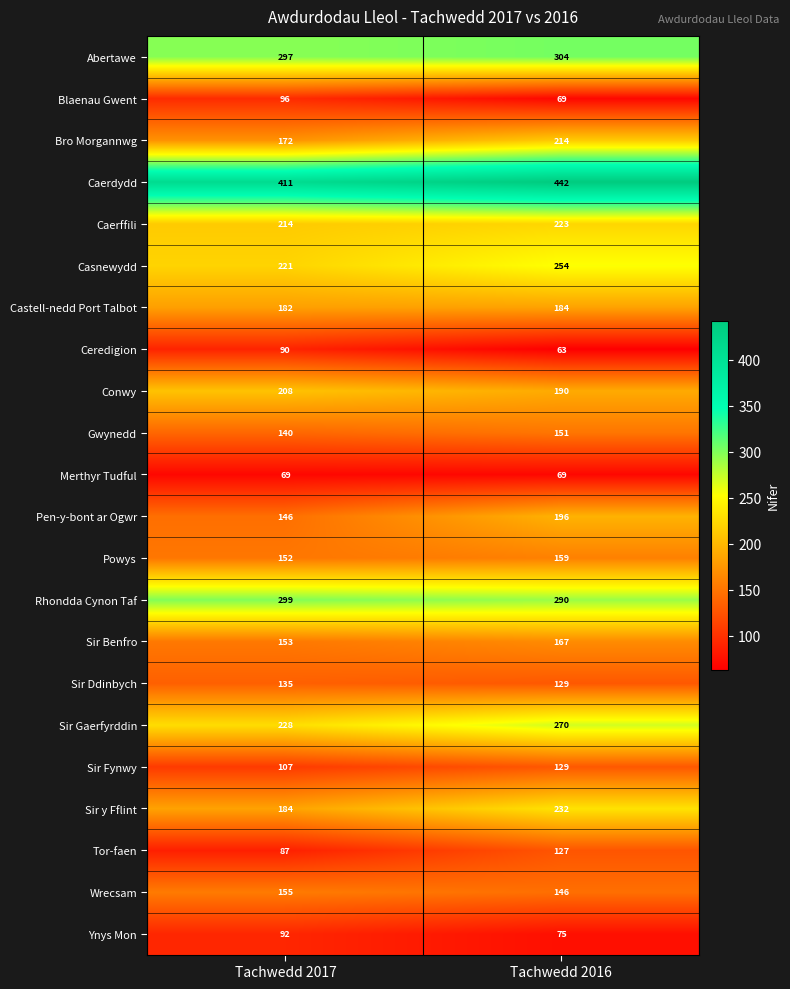

At Tachwedd 2017, list the series in order from largest to smallest.

Caerdydd, Rhondda Cynon Taf, Abertawe, Sir Gaerfyrddin, Casnewydd, Caerffili, Conwy, Sir y Fflint, Castell-nedd Port Talbot, Bro Morgannwg, Wrecsam, Sir Benfro, Powys, Pen-y-bont ar Ogwr, Gwynedd, Sir Ddinbych, Sir Fynwy, Blaenau Gwent, Ynys Mon, Ceredigion, Tor-faen, Merthyr Tudful